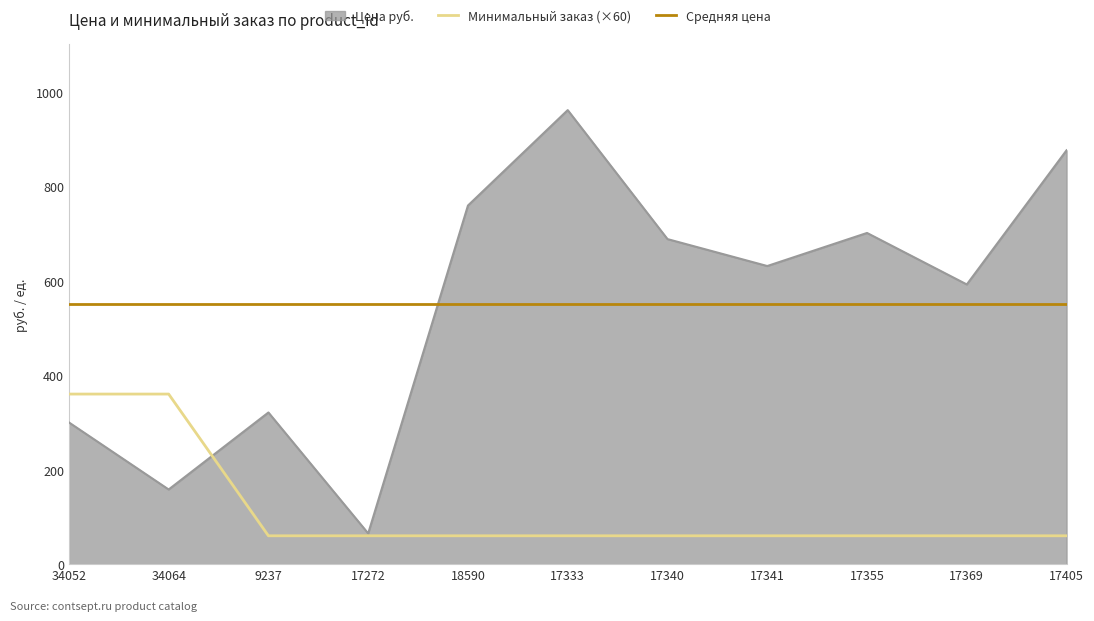

At 34064, list the series in order from smallest to largest.

Цена руб., Минимальный заказ (×60), Средняя цена